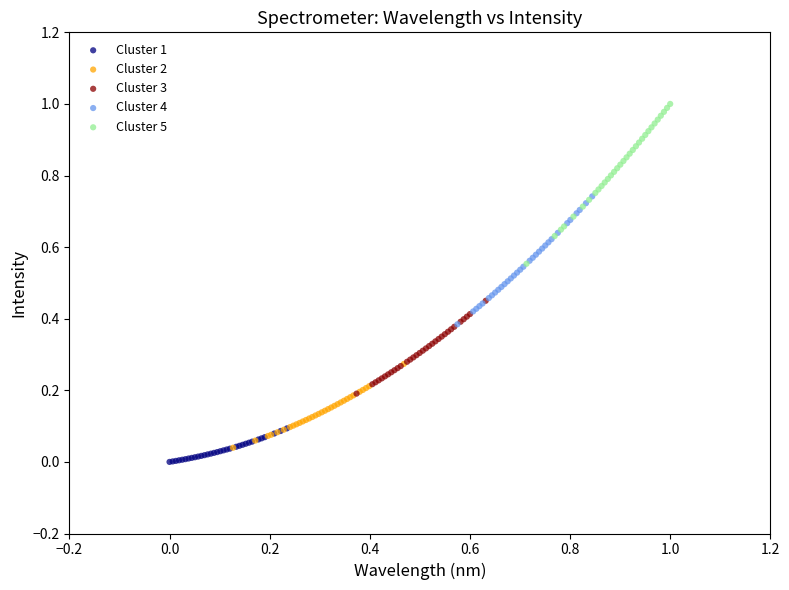

Which series has the widest spread of Y values?

Cluster 5